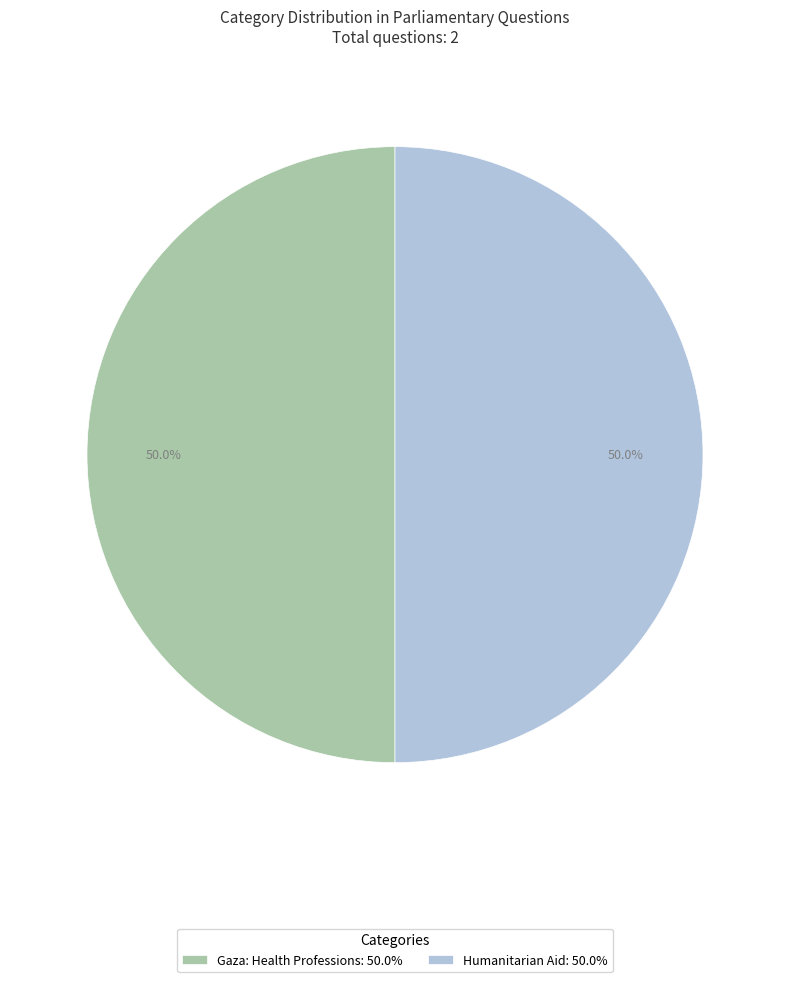

What is the ratio of the value at Gaza: Health Professions: 50.0% to the value at Humanitarian Aid: 50.0%?

1.0